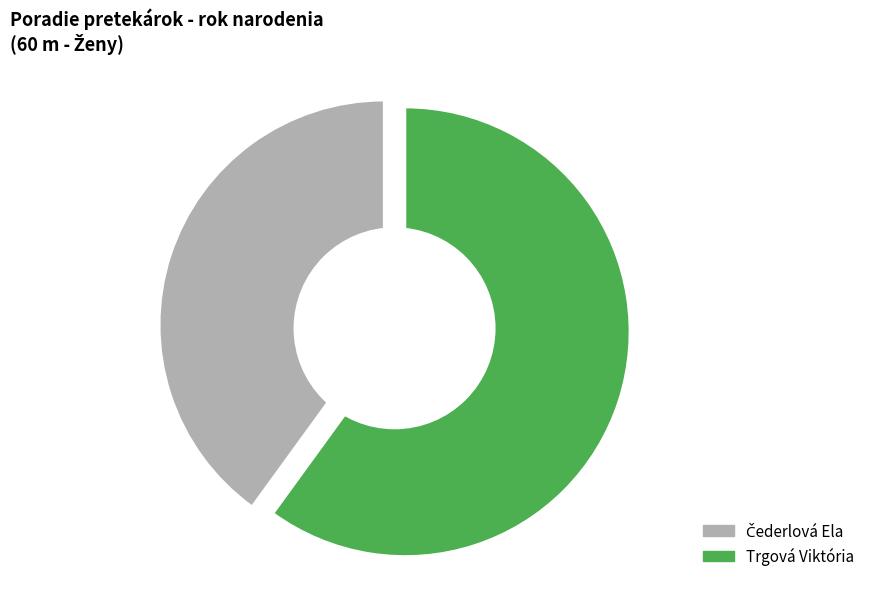

To the nearest percent, what is the difference between the Čederlová Ela and Trgová Viktória slice percentages?

20%